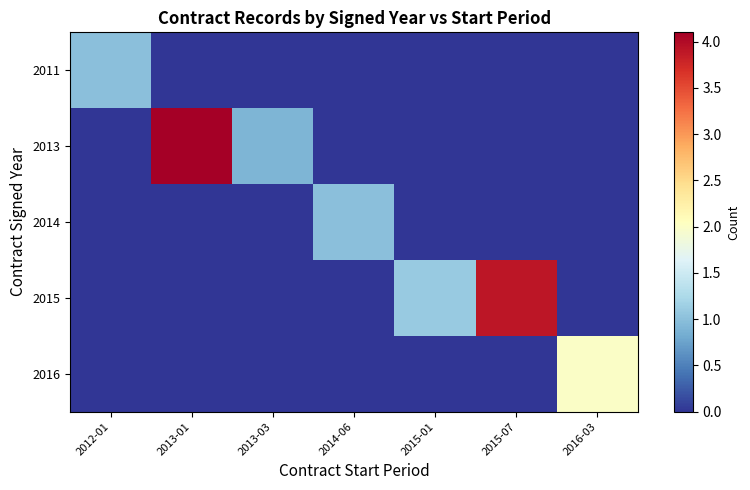

At 2013-01, list the series in order from largest to smallest.

2013, 2011, 2014, 2015, 2016